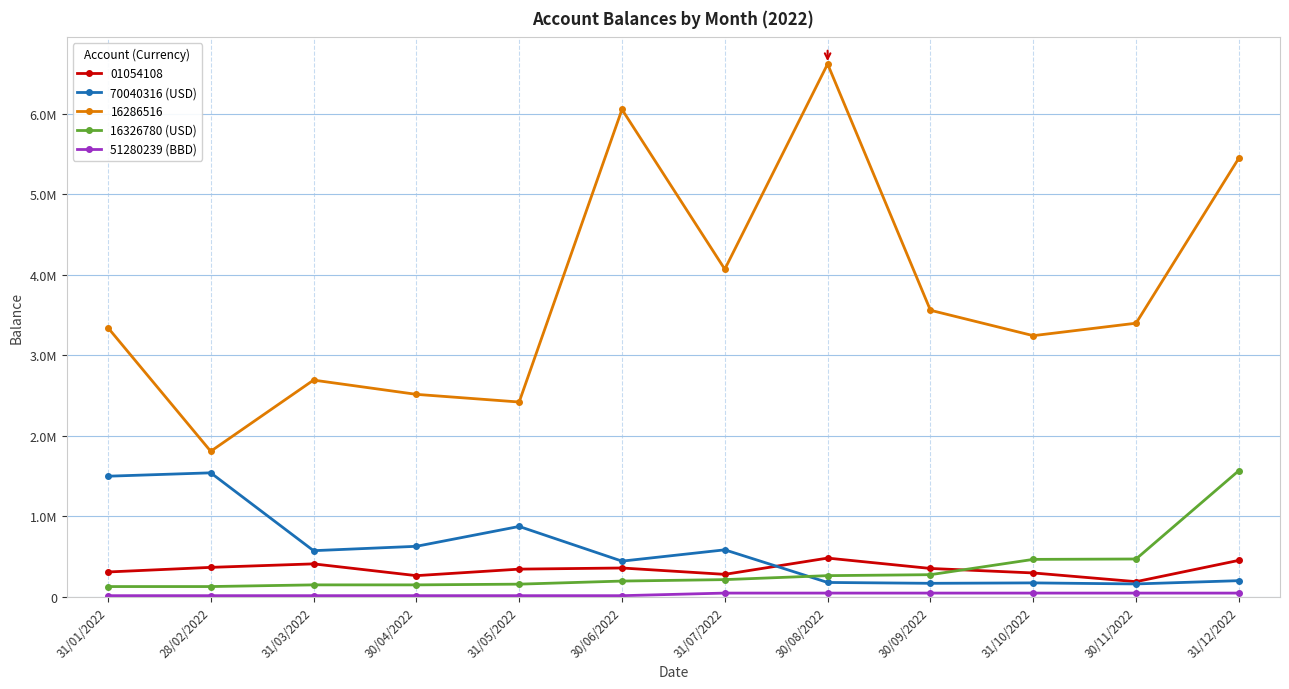

What position from the right is 31/03/2022?

10